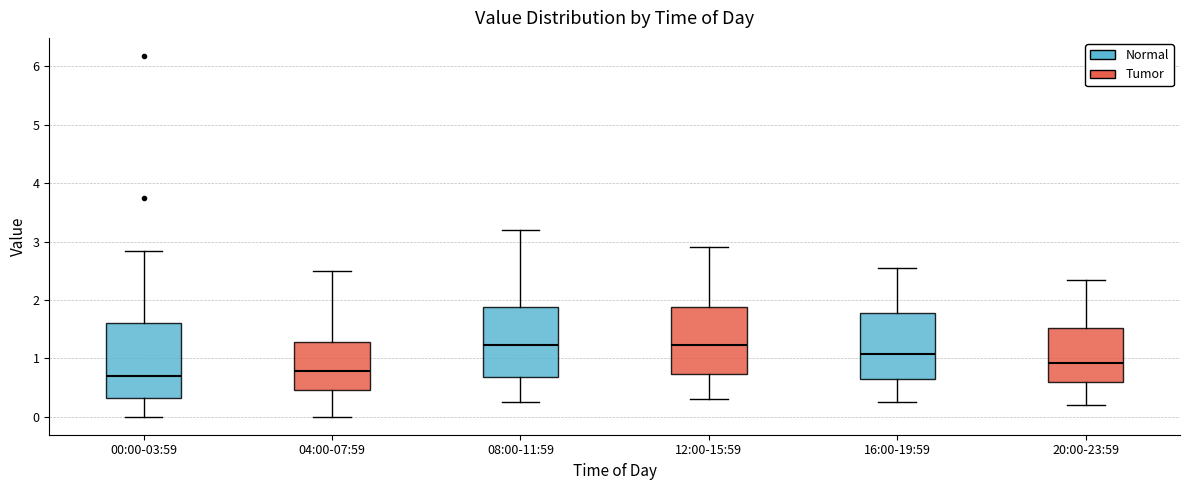

Where does the upper whisker of the box for 20:00-23:59 end on the y-axis? The values are not printed on the chart, so give them approximately, as read against the axis.

2.4